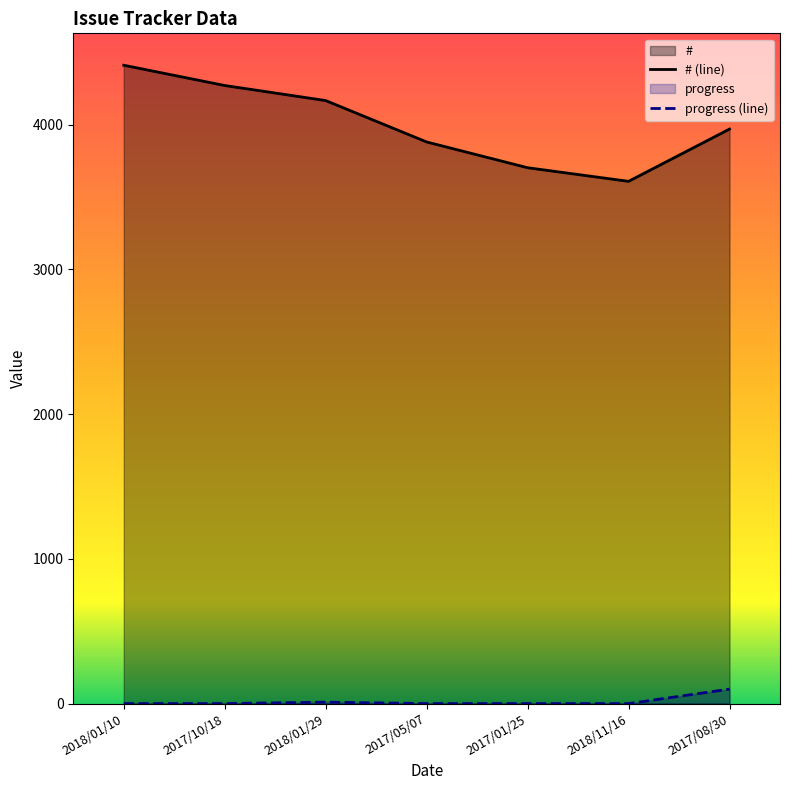

Which series has the largest total across all categories?

# (line)